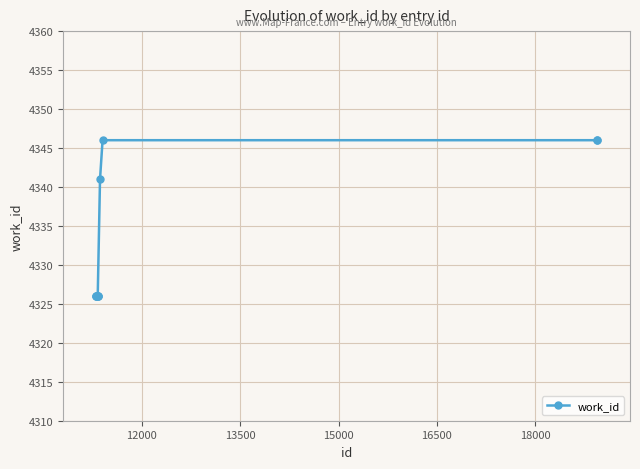

What is the maximum value shown in the chart?

4346